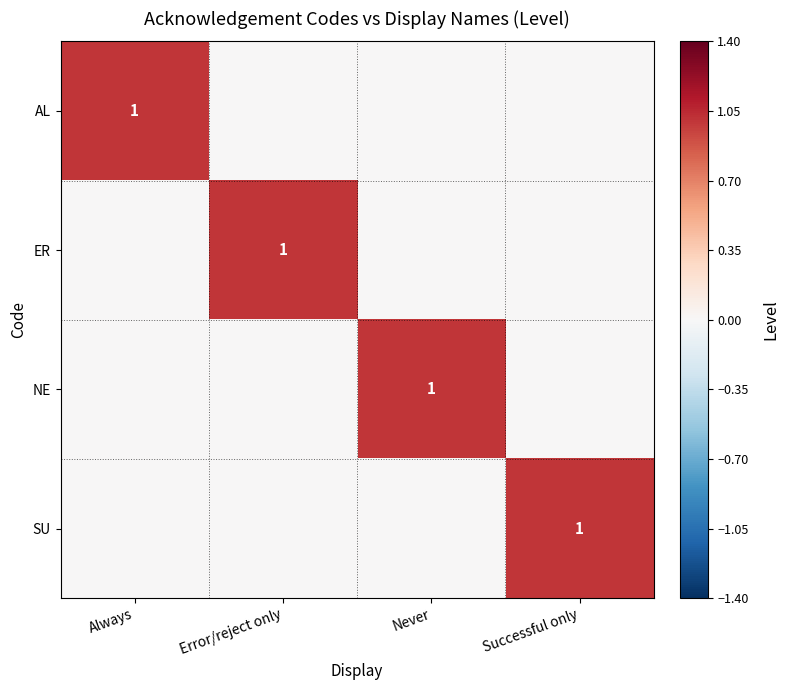

At which category is the sum across all series the highest?

Always